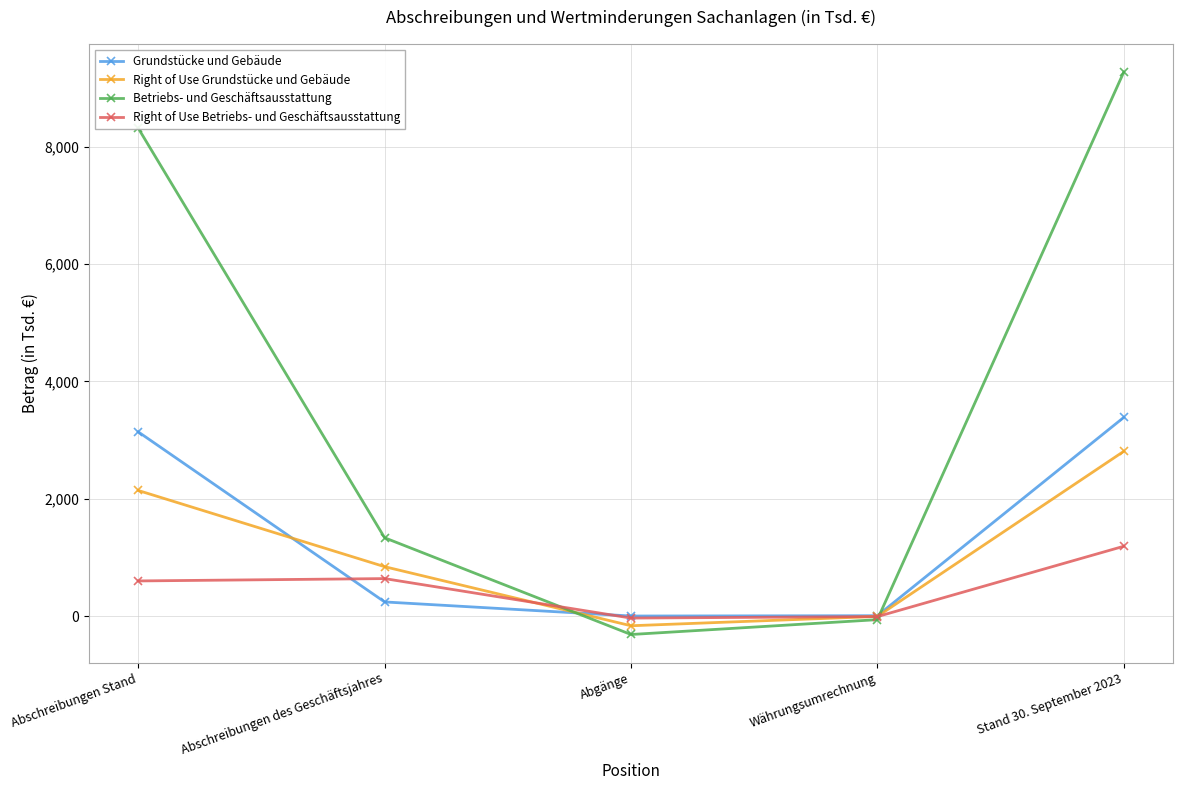

The Grundstücke und Gebäude series shows 3385 at Stand 30. September 2023. True or false?

True